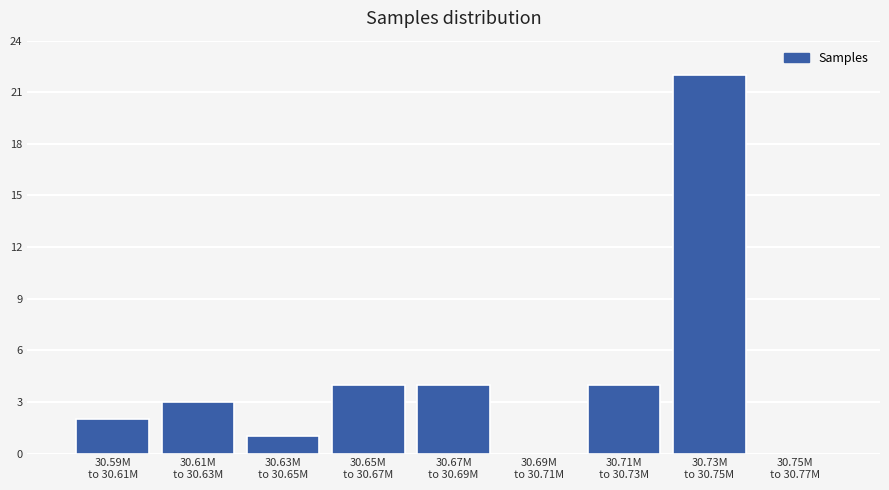

What is the sum of all values?

40